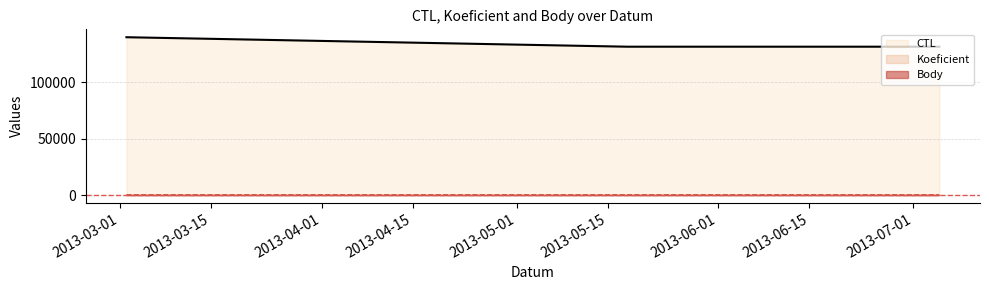

Reading left to right, list all the values displayed in this chart.

CTL: 2013-03-02=139907	2013-05-18=131503	2013-07-05=131507
Koeficient: 2013-03-02=1	2013-05-18=4	2013-07-05=6
Body: 2013-03-02=1	2013-05-18=4	2013-07-05=6